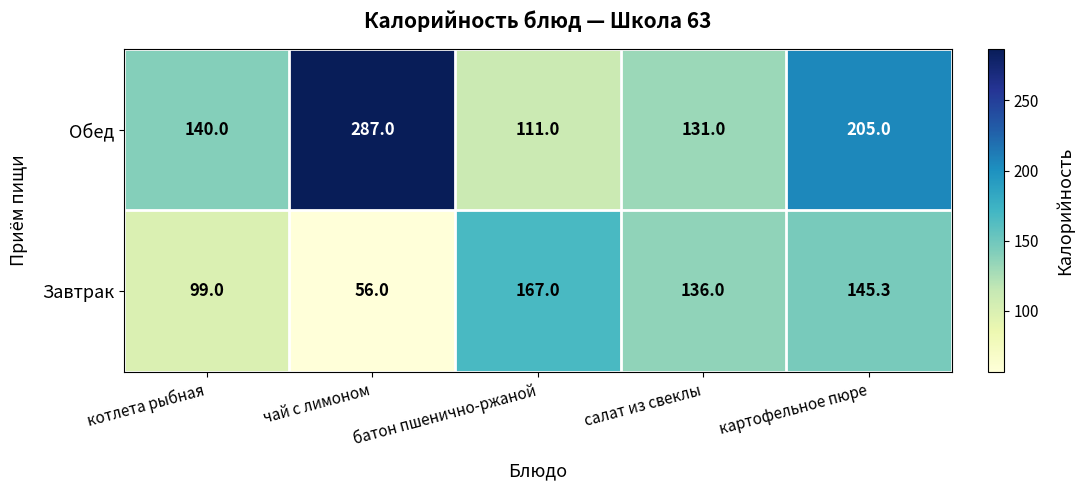

What is the difference between the highest and lowest values at салат из свеклы?

5.0